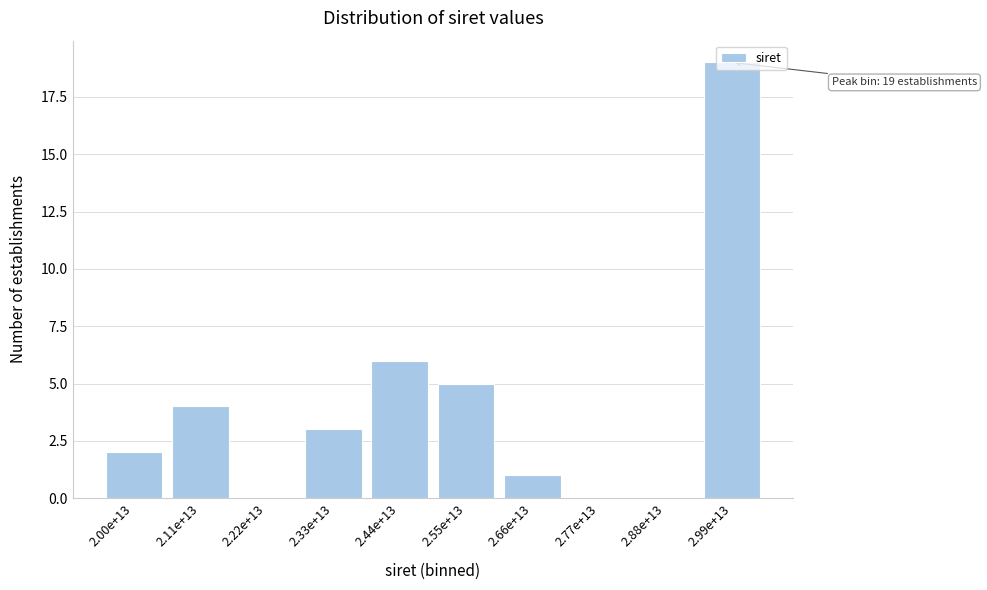

What is the maximum value shown in the chart?

19